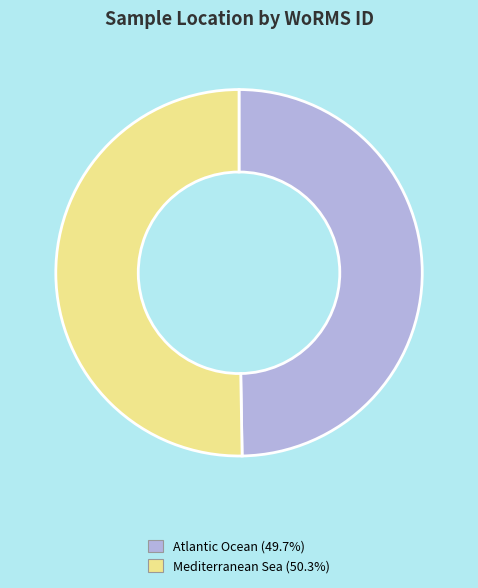

Which has a higher value, Mediterranean Sea or Atlantic Ocean?

Mediterranean Sea